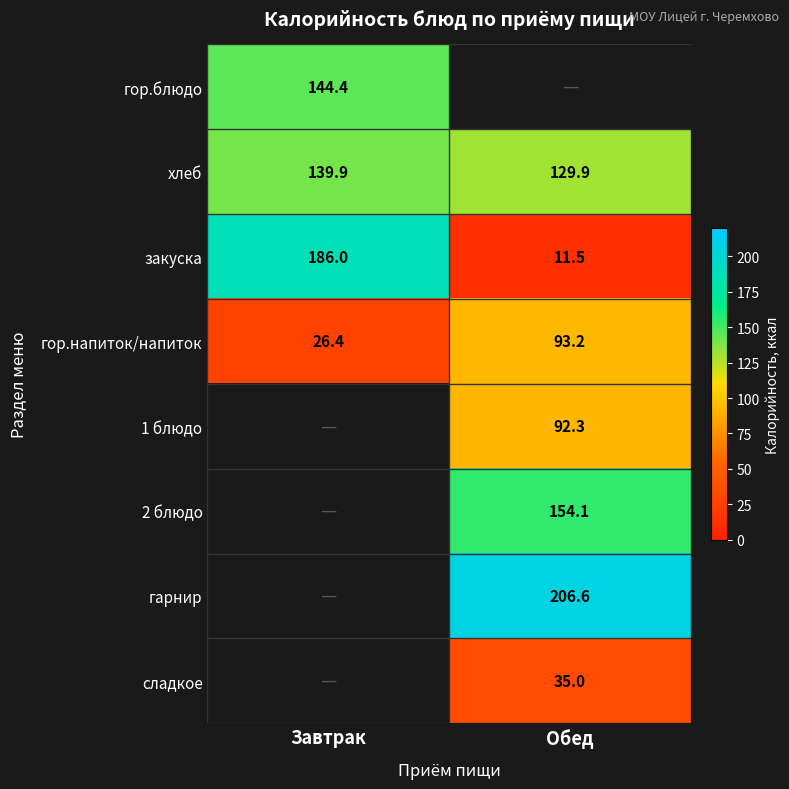

What is the difference between the гор.напиток/напиток values at Завтрак and Обед?

66.8